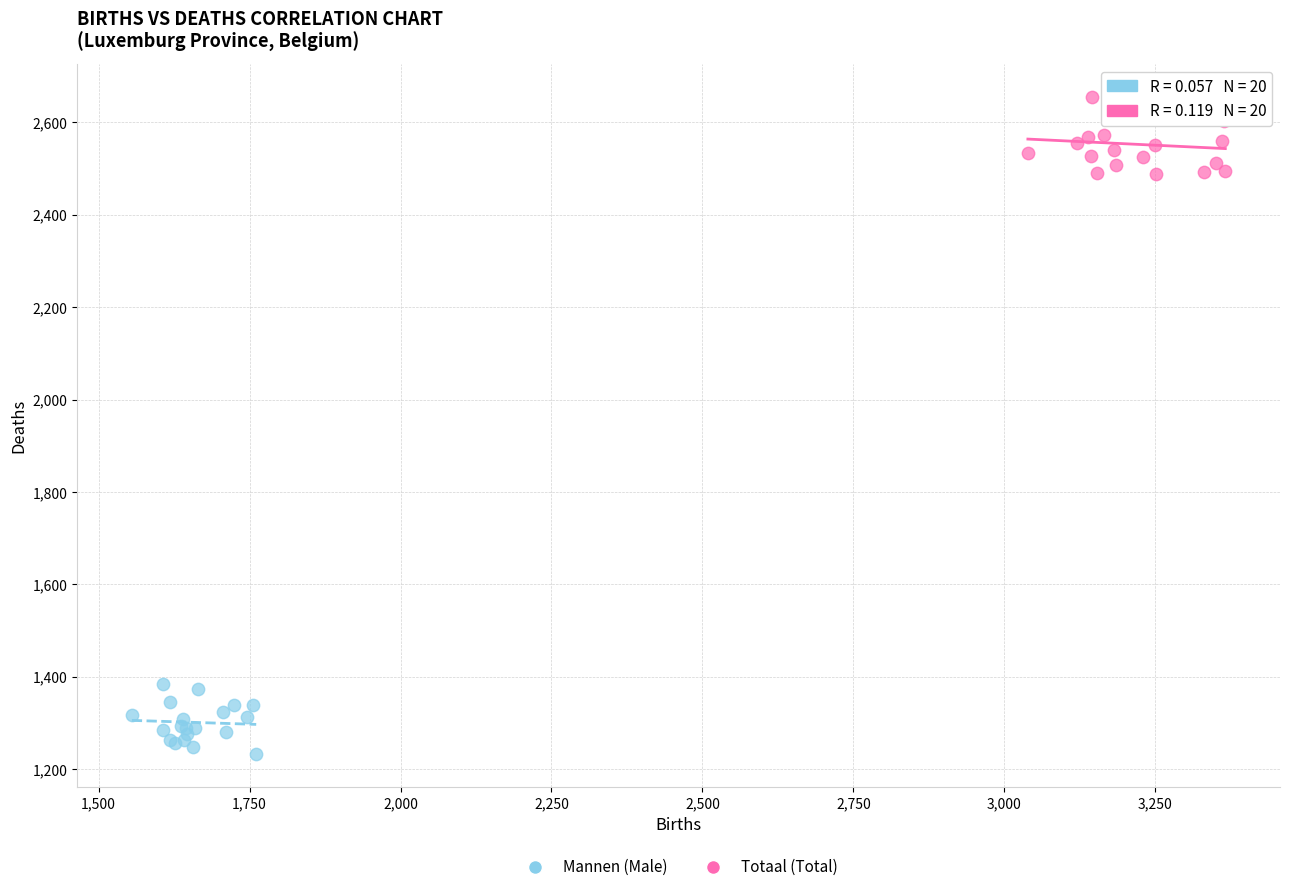

Which series contains the highest Y value?

Totaal (Total)